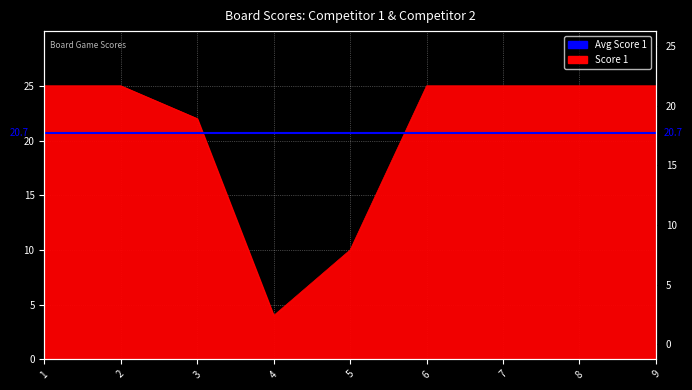

Between 7 and 1, which is larger?

7